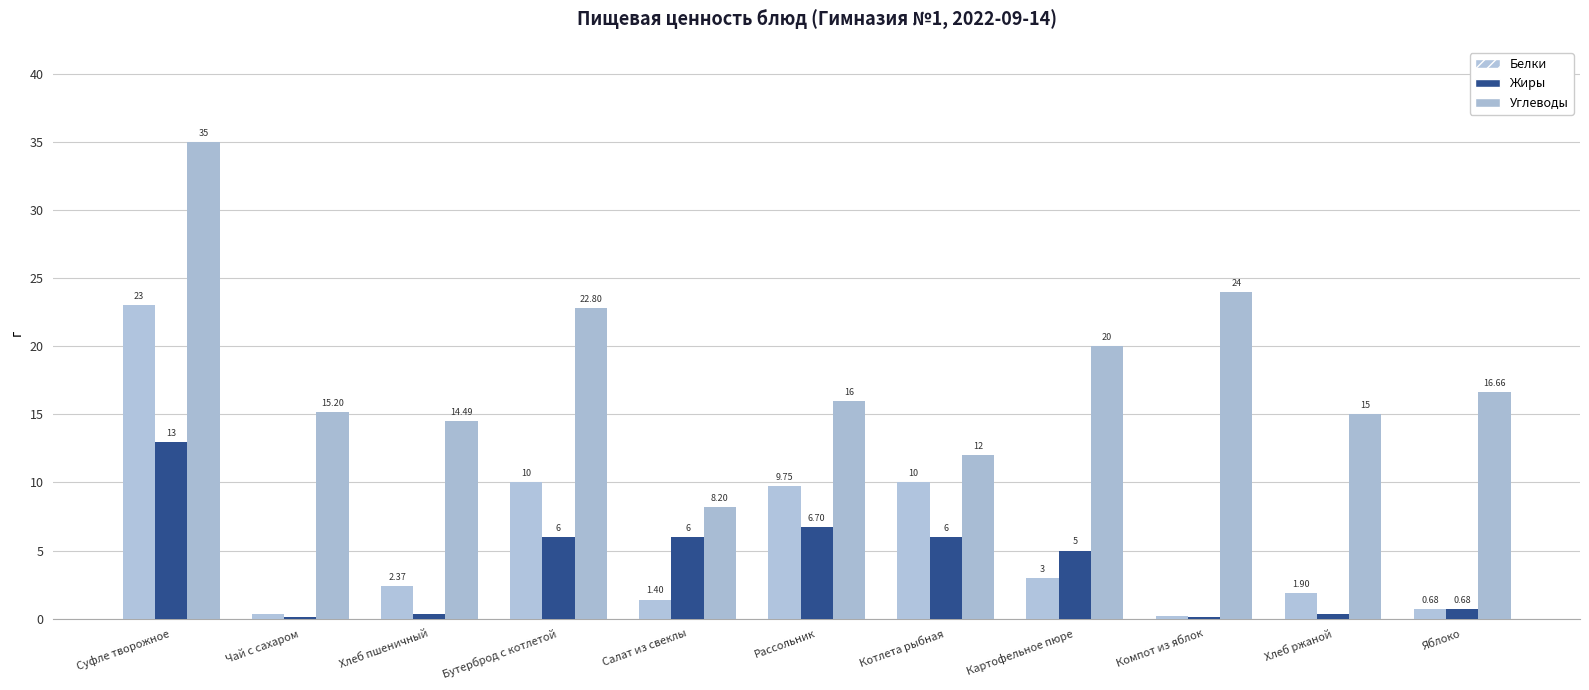

How many data points in Белки are above 2?

6